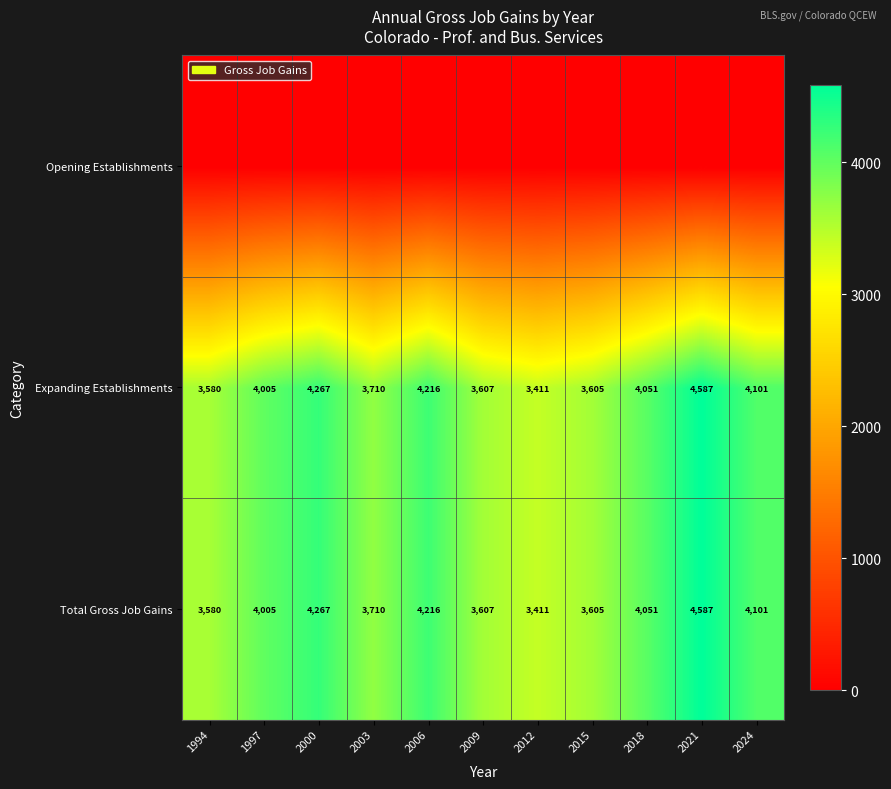

What is the approximate value of Total Gross Job Gains at 2006?

4216